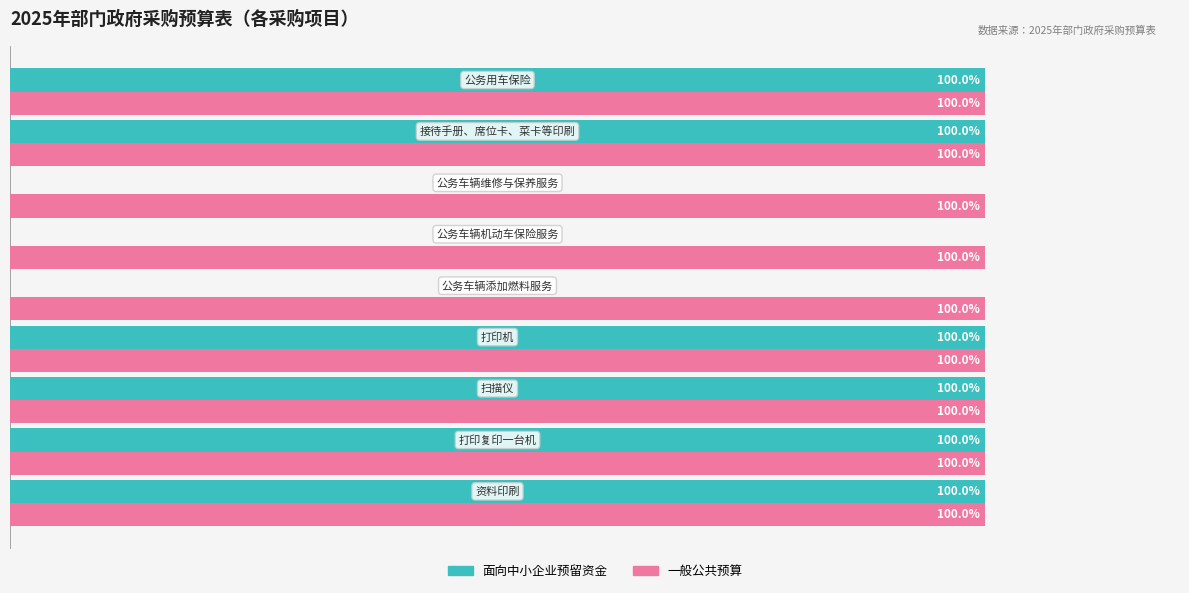

Which series has the largest total across all categories?

一般公共预算